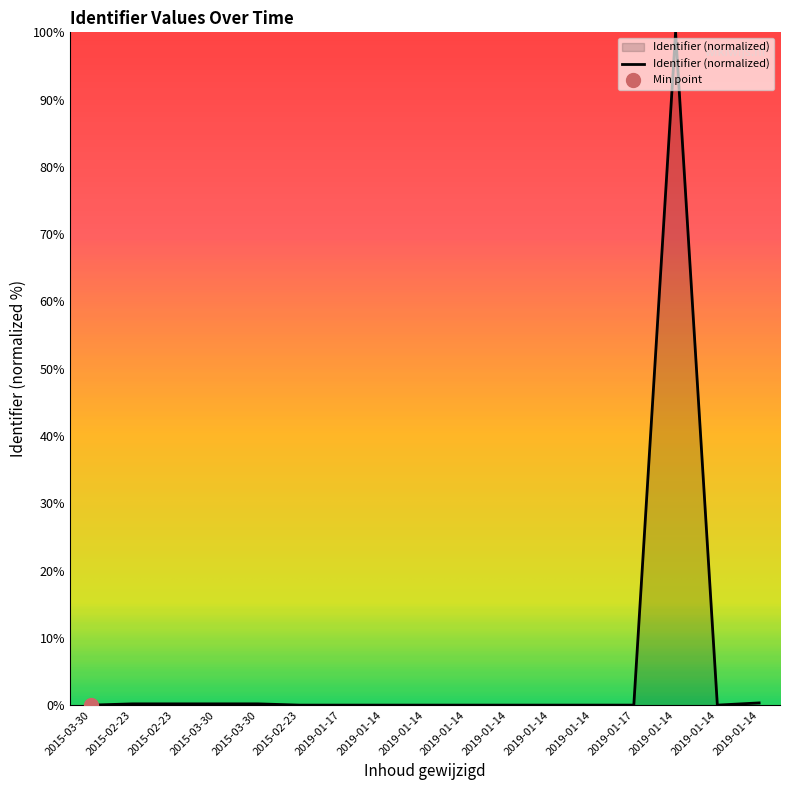

Rank the categories by value from lowest to highest.

2015-03-30, 2015-02-23, 2019-01-17, 2019-01-14, 2019-01-14, 2019-01-14, 2019-01-14, 2019-01-14, 2019-01-17, 2019-01-14, 2019-01-14, 2015-02-23, 2015-02-23, 2015-03-30, 2015-03-30, 2019-01-14, 2019-01-14